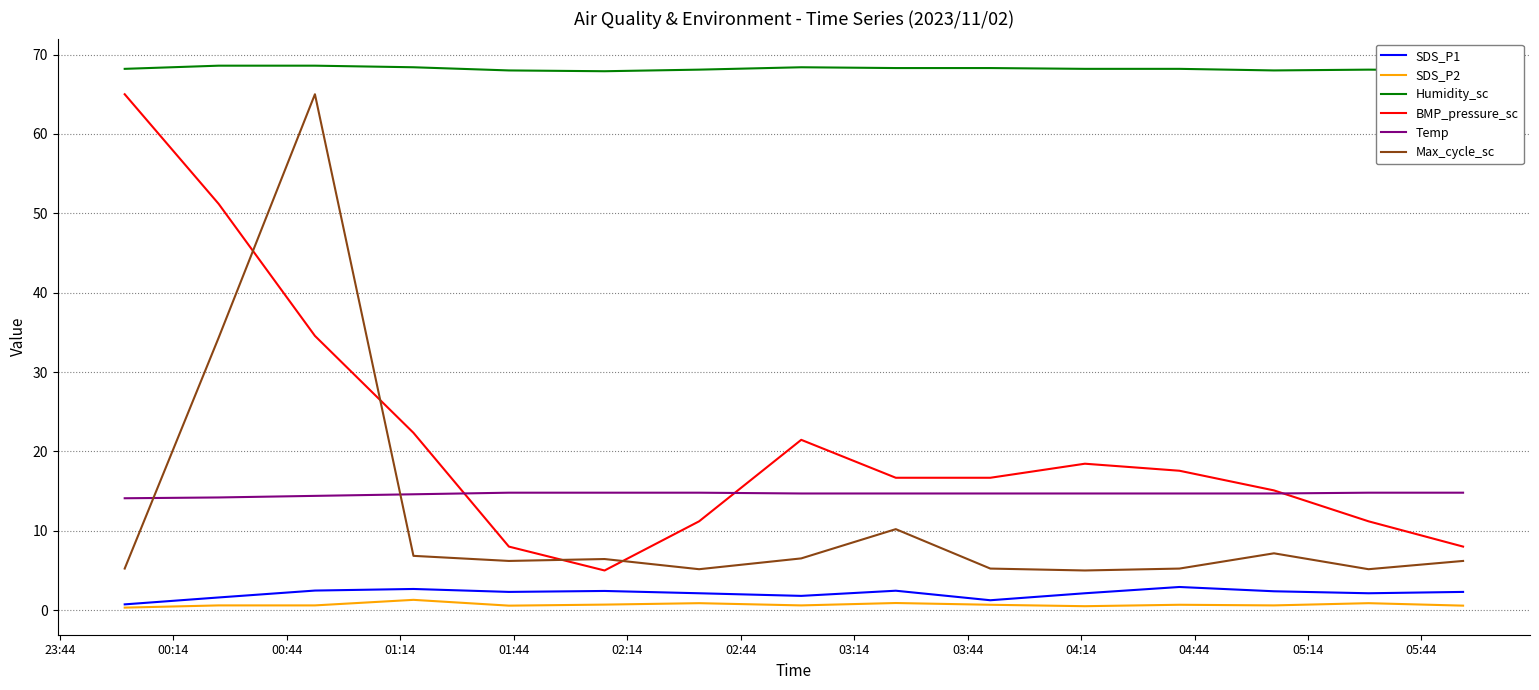

True or false: Humidity_sc and SDS_P1 intersect in this chart.

False